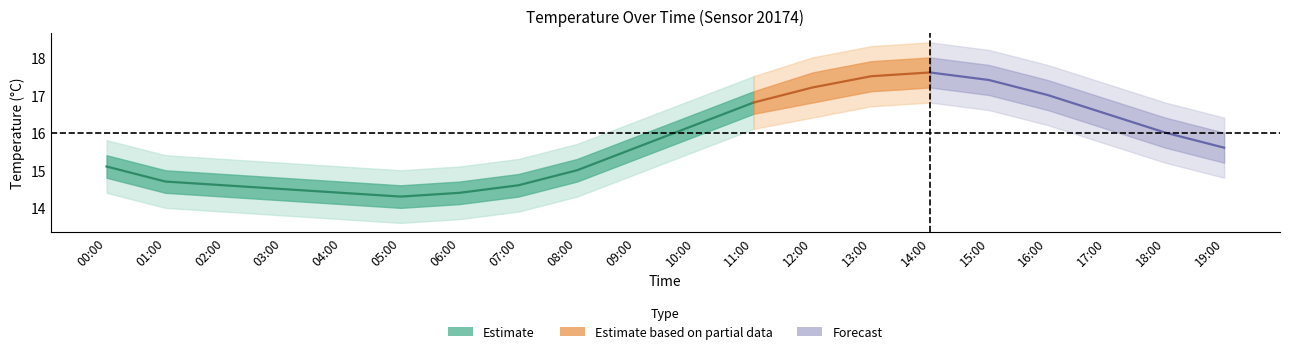

Which label corresponds to the largest value in the chart?

14:00